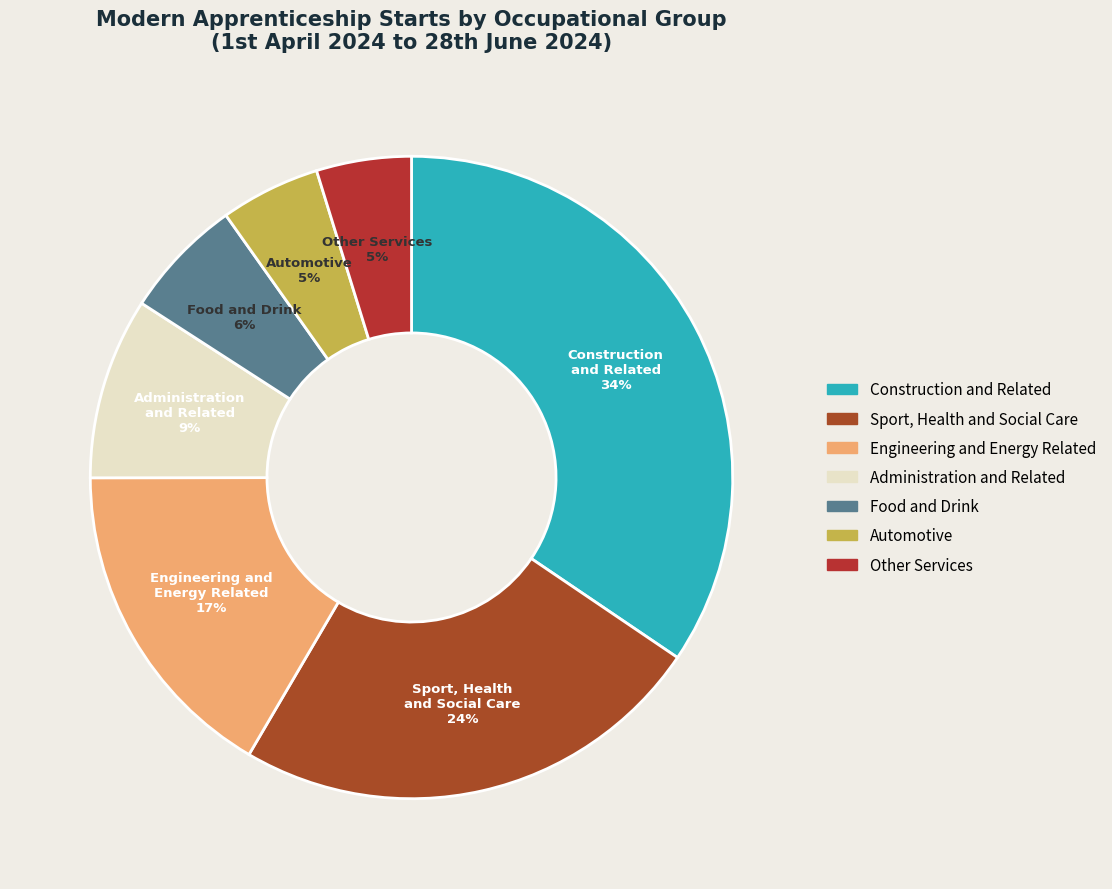

Is there a majority slice in this chart?

No